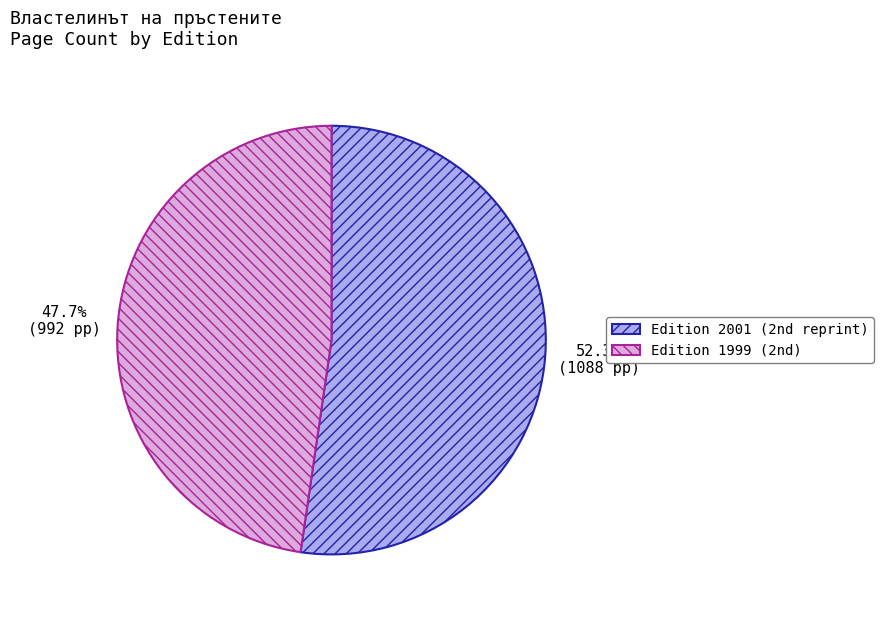

How many segments does this pie chart have?

2